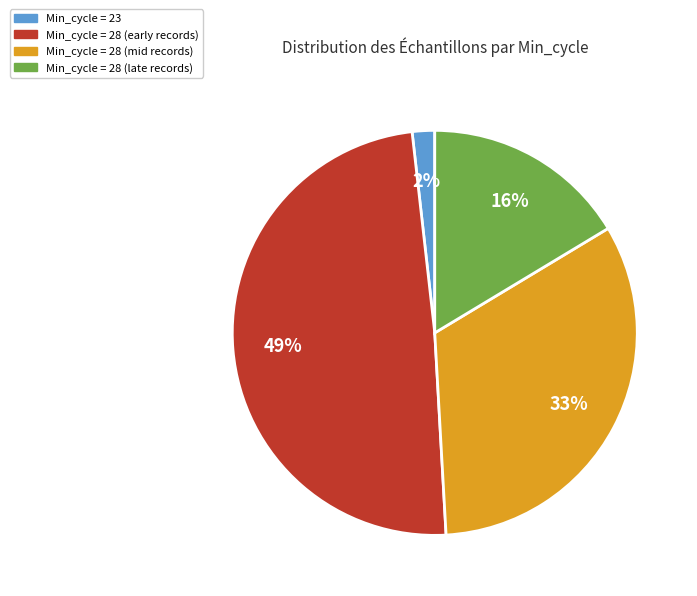

Does Min_cycle = 28 (early records) account for over 50% of the chart?

No